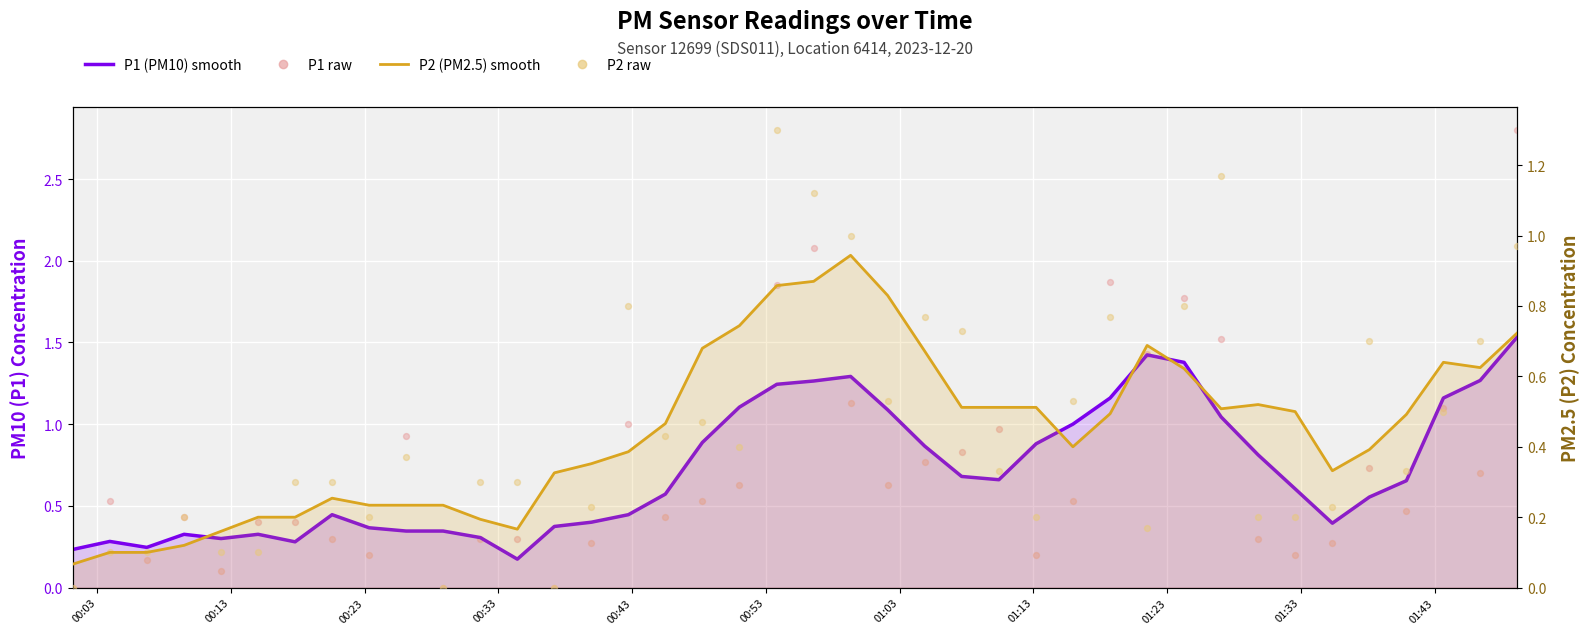

Which series has the widest spread of Y values?

P1 (PM10) smooth